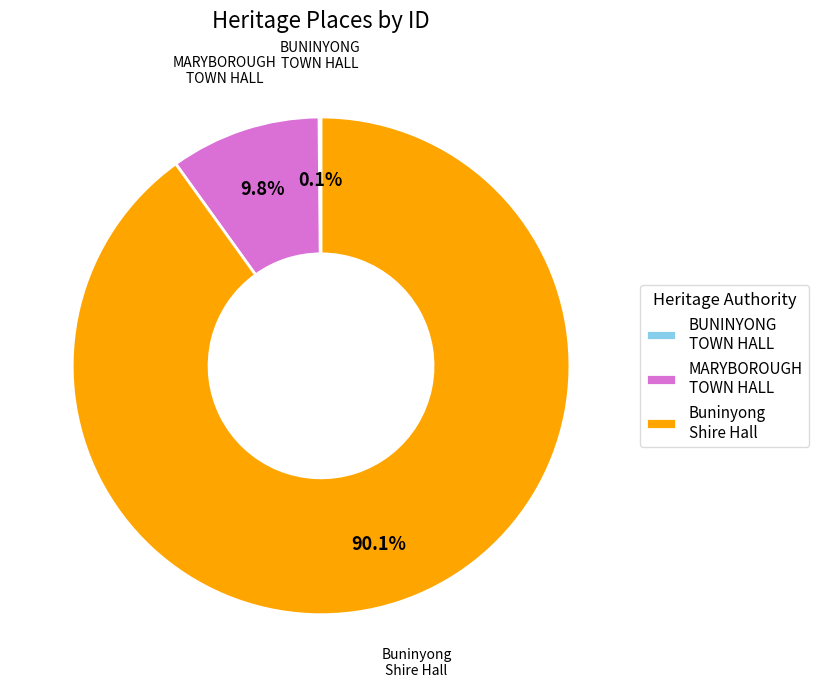

Which slice represents more than half of the pie?

Buninyong Shire Hall